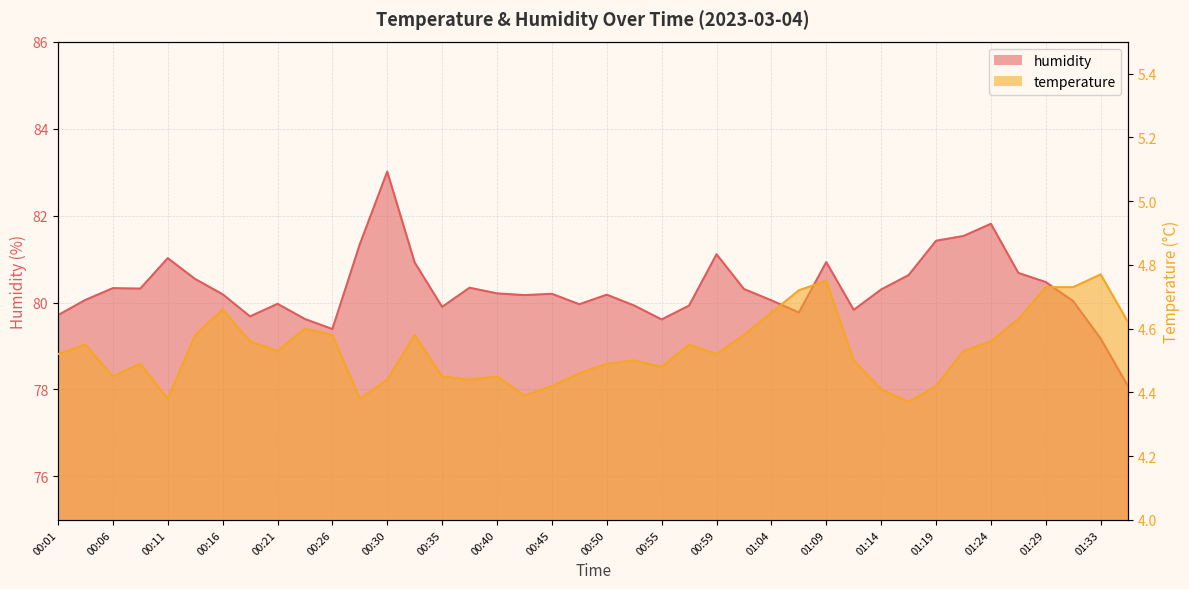

Between 00:06 and 00:45, which series saw the biggest shift?

humidity